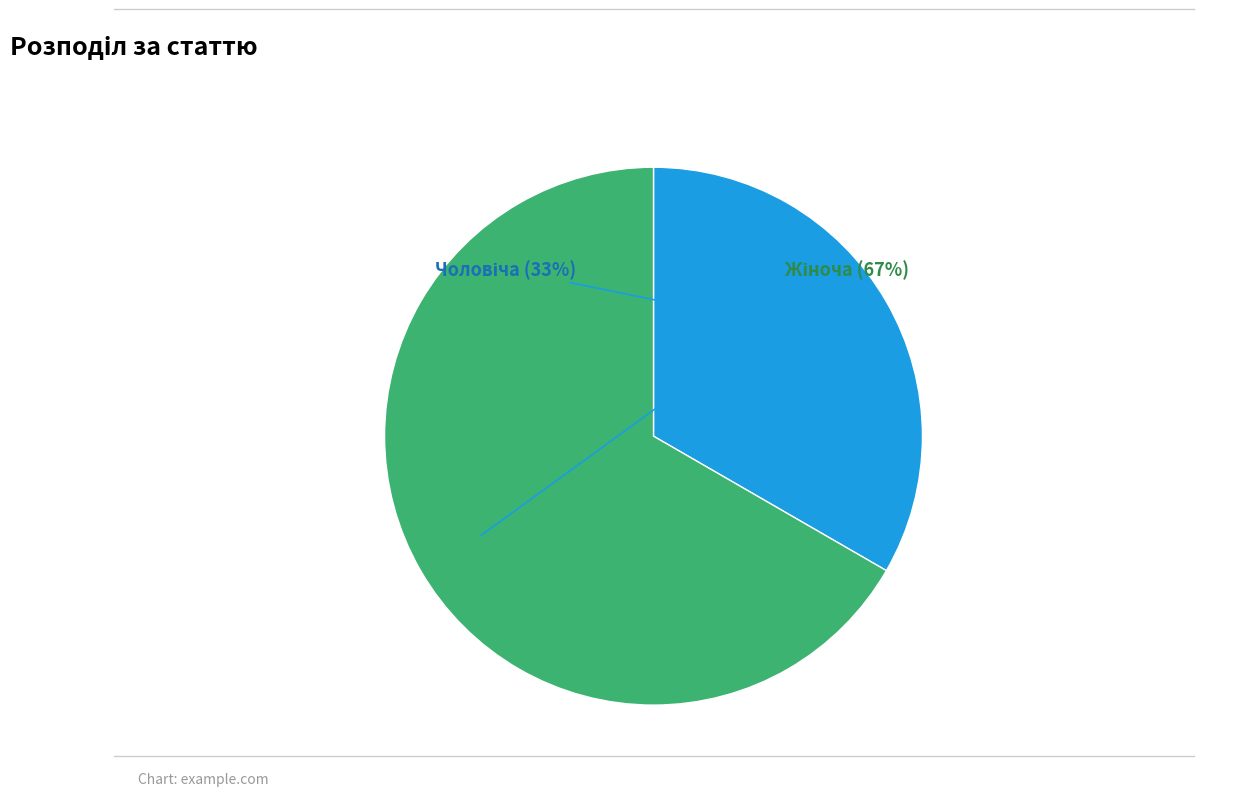

Does any single category account for the majority?

Yes